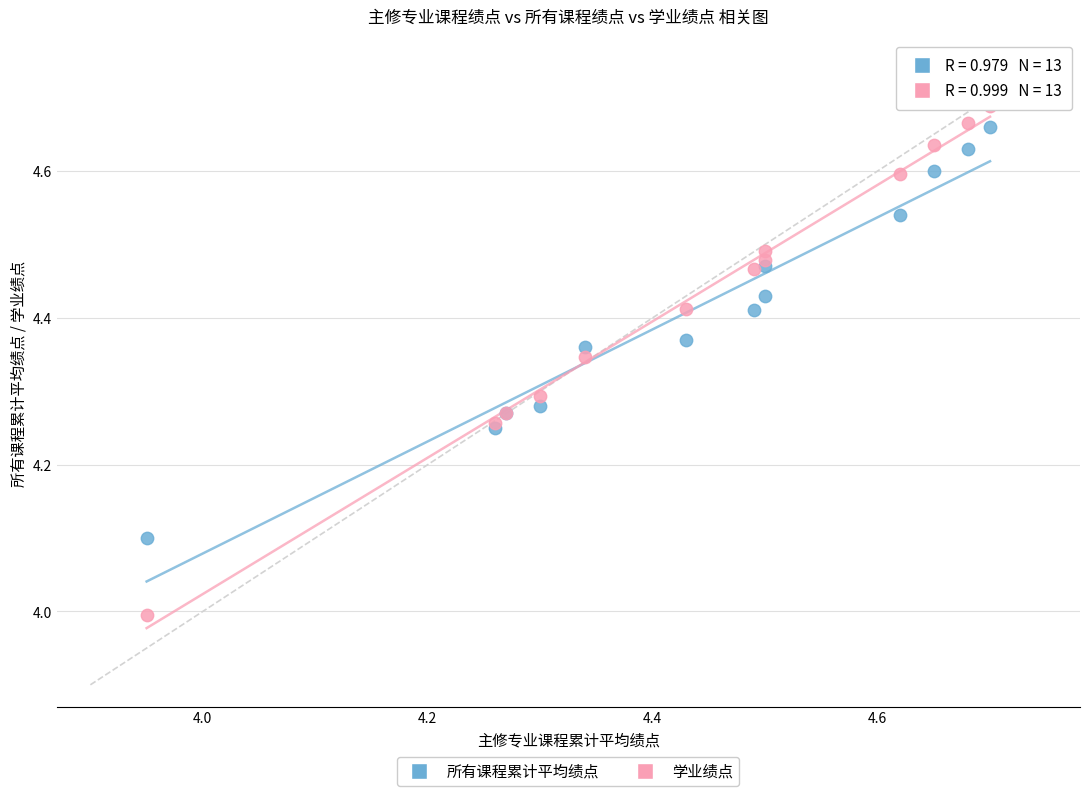

Which series has the largest Y range (max minus min)?

学业绩点